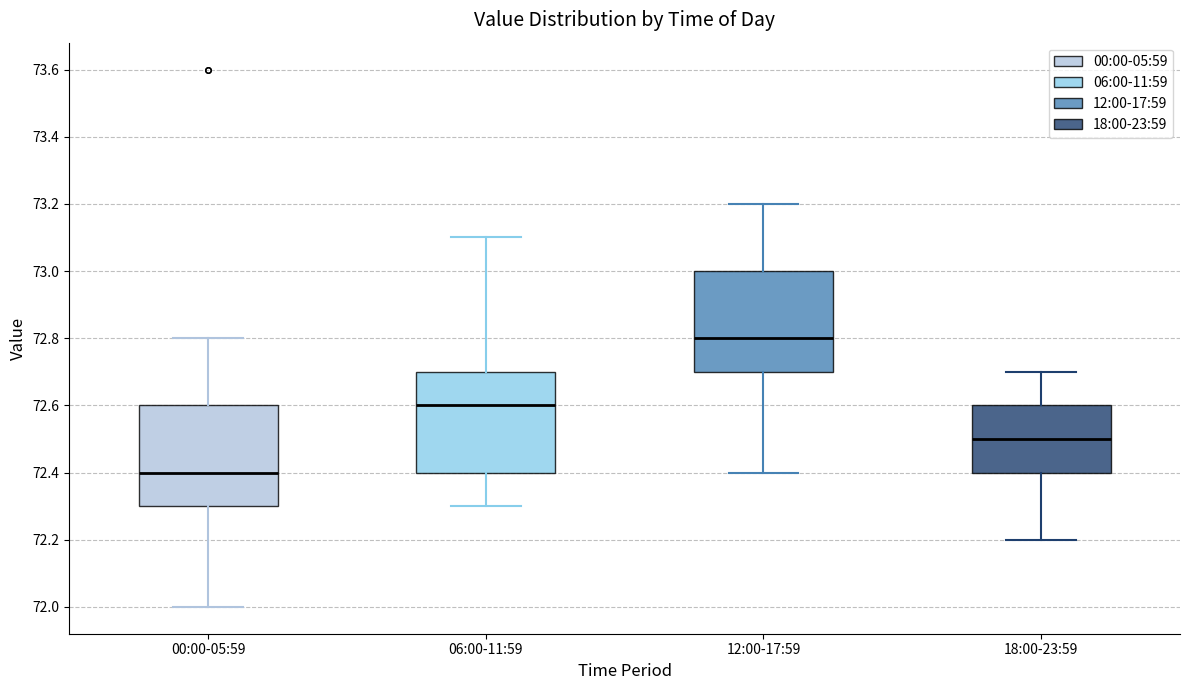

Reading left to right, read every box against the y-axis: the position of its median line, the range the box covers, and the ends of its whiskers. The values are not printed on the chart, so give them approximately, as read against the axis.

00:00-05:59: median 72.4, box 72.3 to 72.6, whiskers 72.0 to 72.8
06:00-11:59: median 72.6, box 72.4 to 72.7, whiskers 72.3 to 73.1
12:00-17:59: median 72.8, box 72.7 to 73.0, whiskers 72.4 to 73.2
18:00-23:59: median 72.5, box 72.4 to 72.6, whiskers 72.2 to 72.7